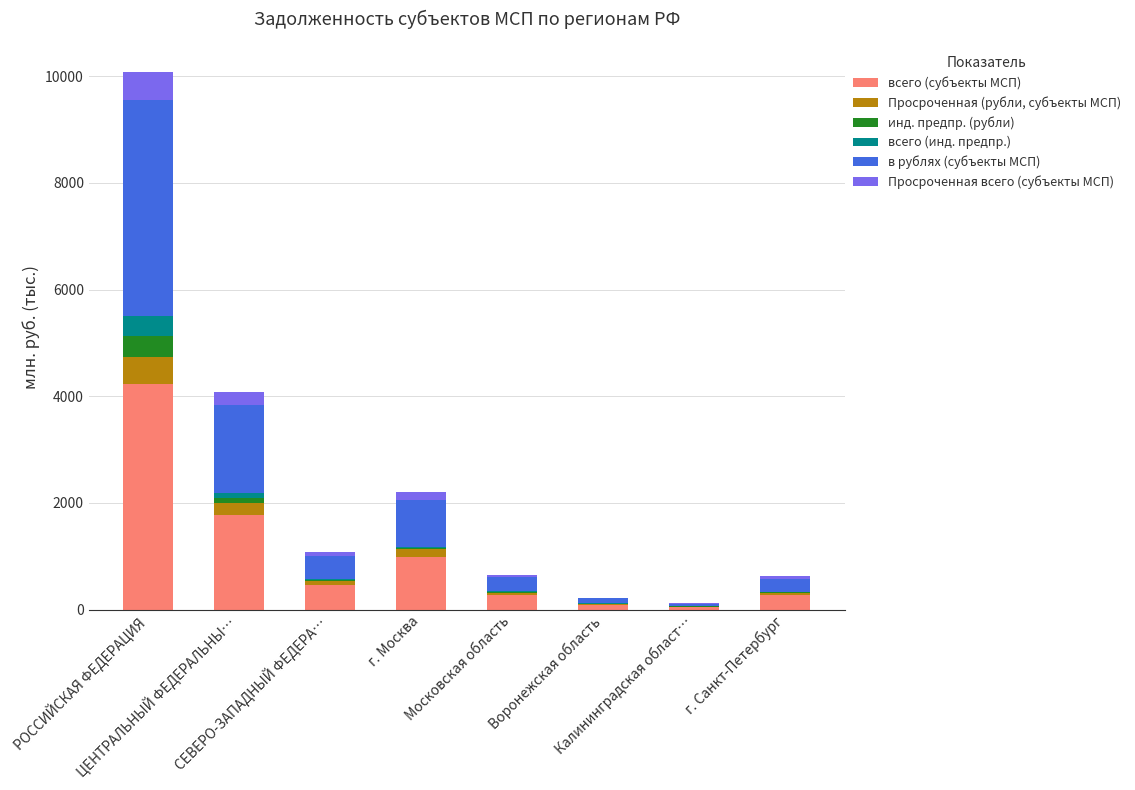

Does the chart contain stacked bars?

Yes